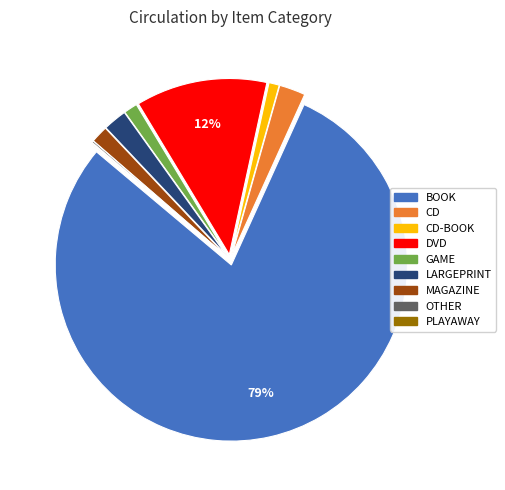

To the nearest percent, what is the average slice percentage?

11%